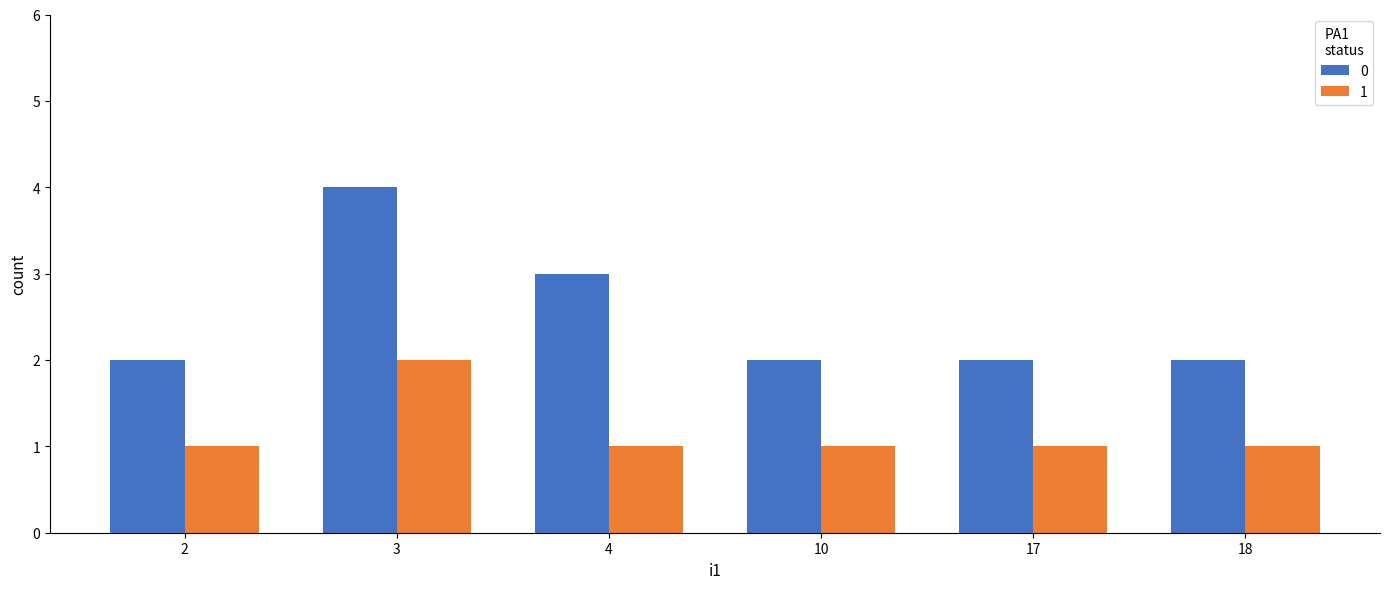

What is the sum of the 0 values at 18 and 17?

4